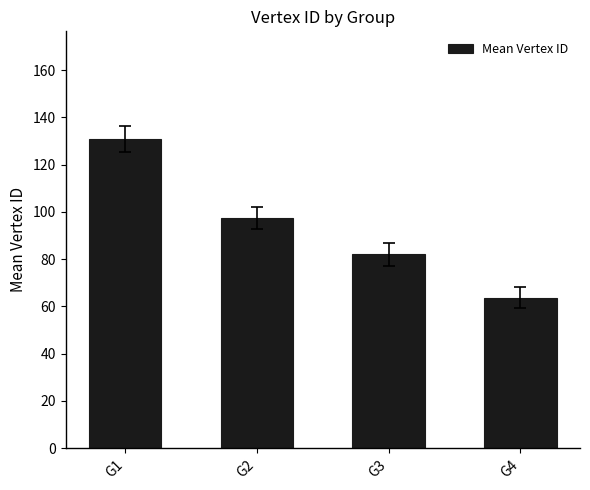

What is the average value?

93.5